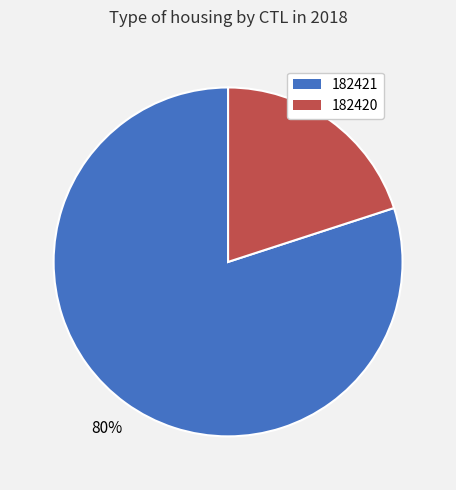

Does any single category account for the majority?

Yes